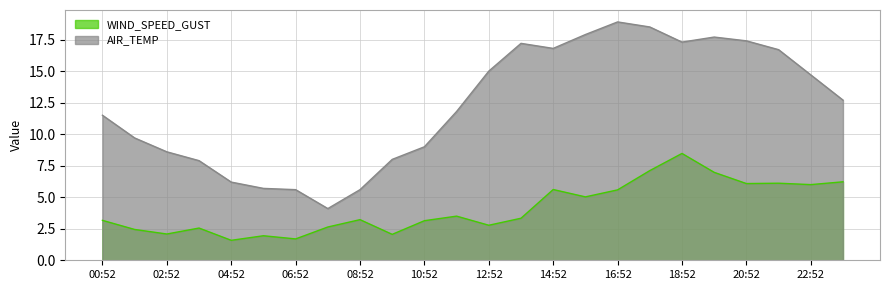

What position from the right is 04:52?

20